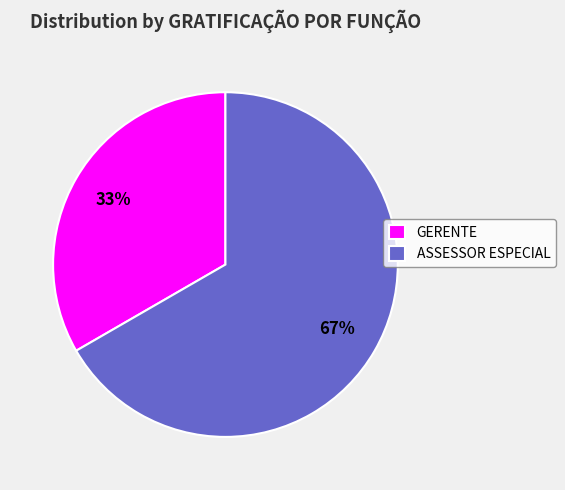

How many slices are in this pie chart?

2